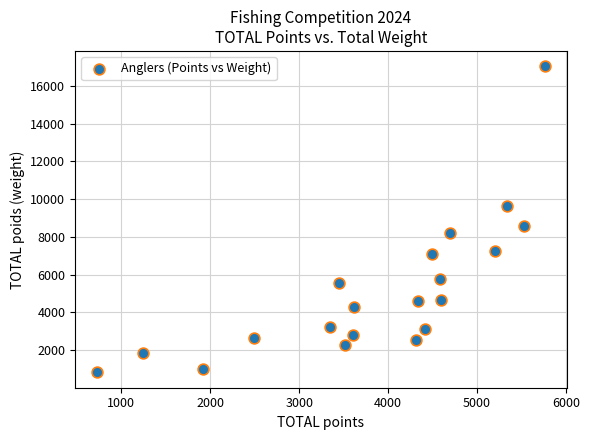

What Y value in the scatter plot is closest to 8925?

8595